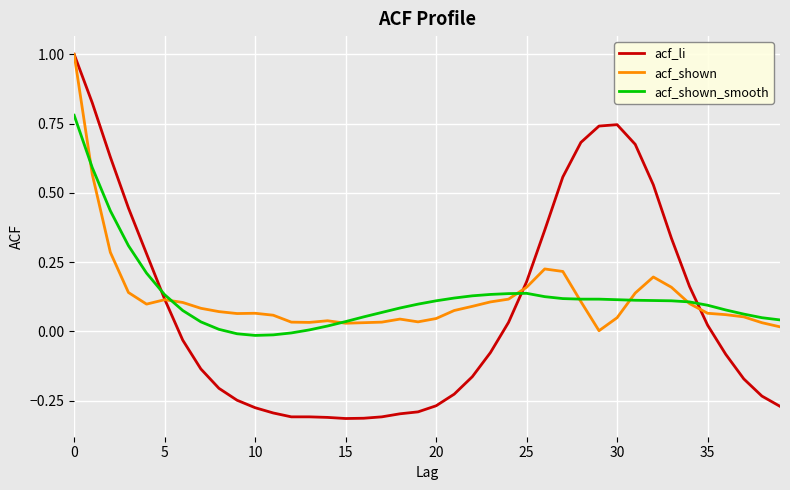

What is the greatest value displayed?

1.0